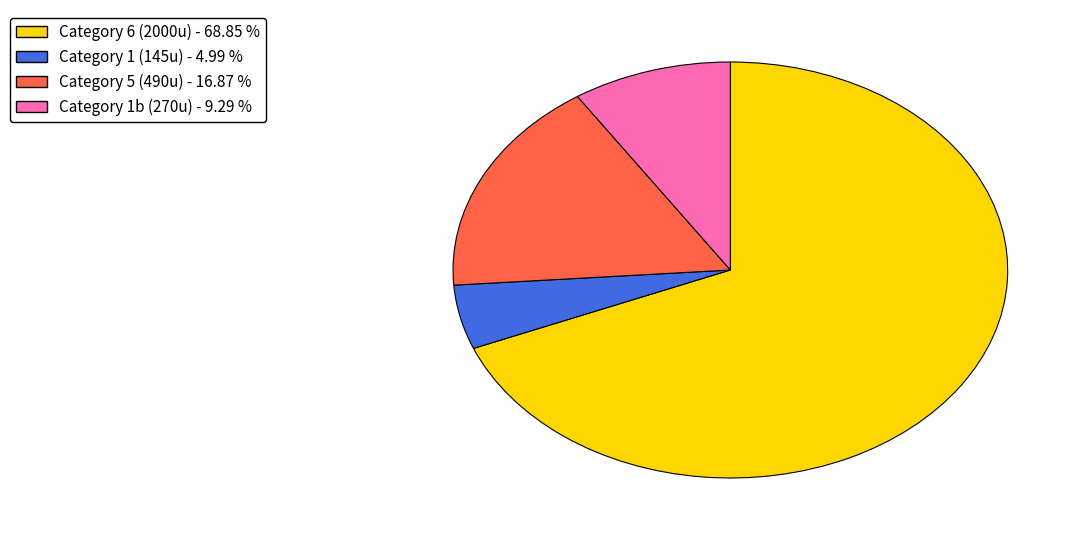

Does any single category account for the majority?

Yes